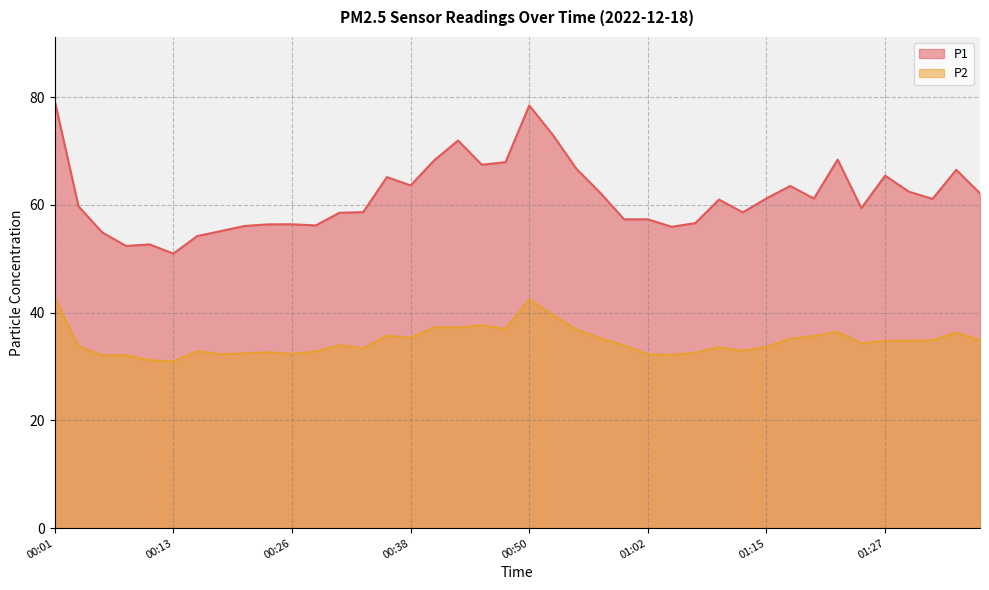

True or false: P1 and P2 cross at least once.

False